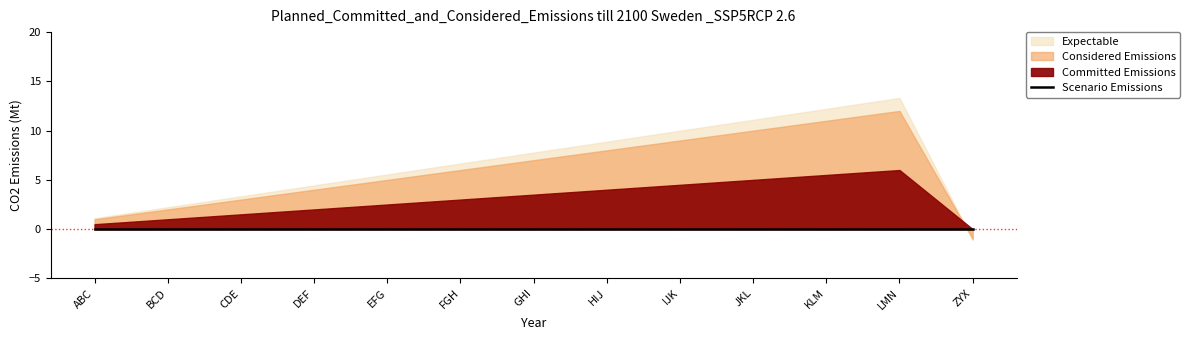

What is the label of the 1st point from the left?

ABC